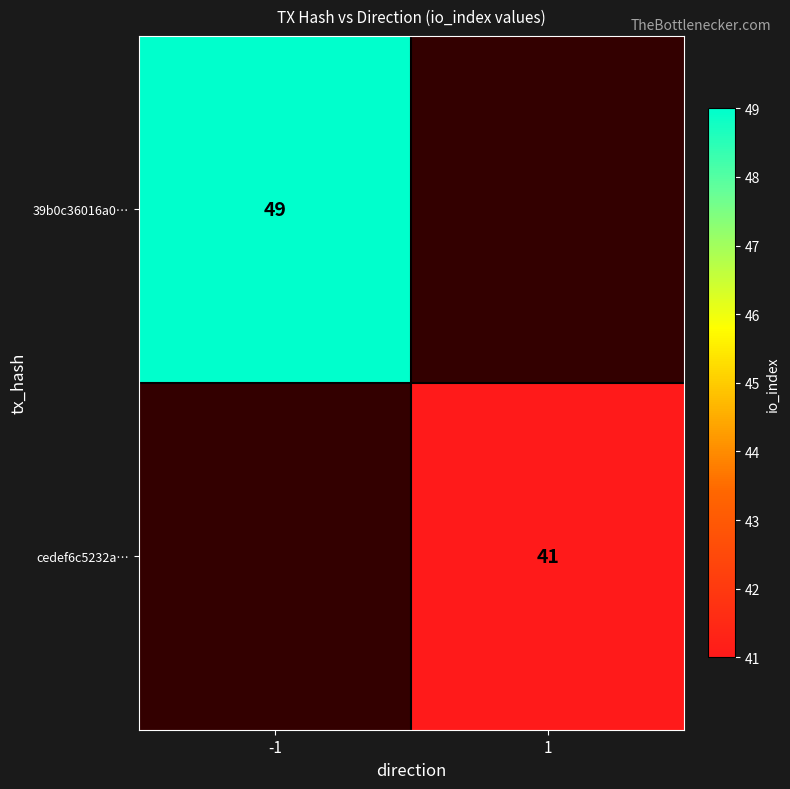

True or false: cedef6c5232a… has a value of 41 at 1.

True